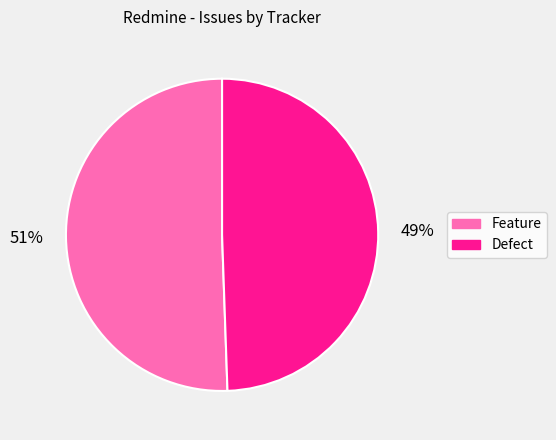

To the nearest percent, what is the average slice percentage?

50%